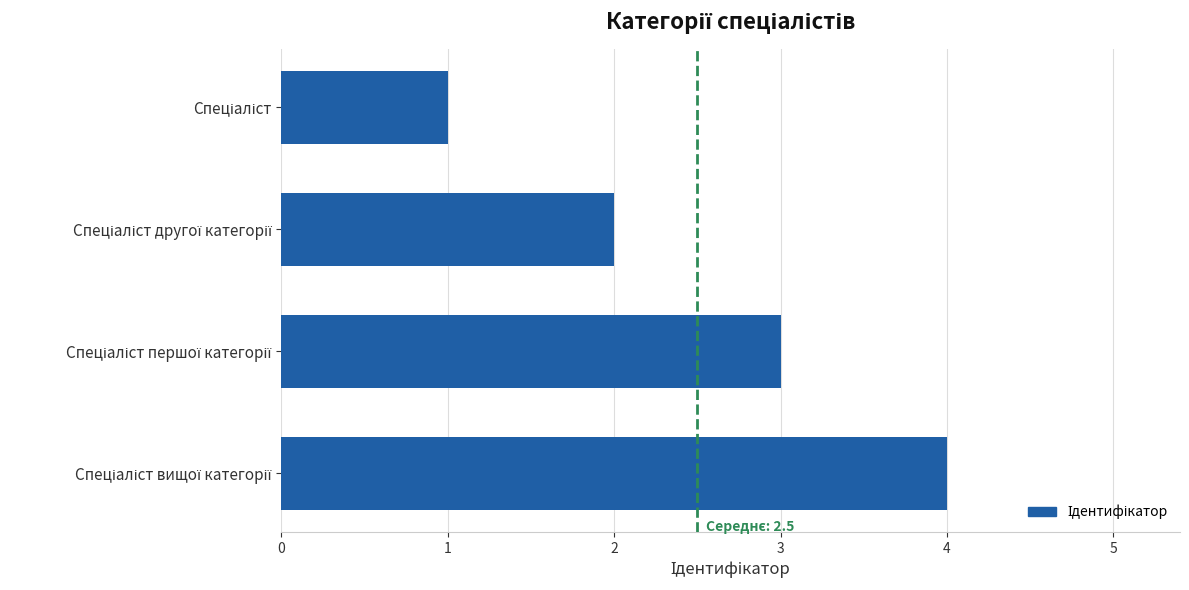

Does the chart contain stacked bars?

No